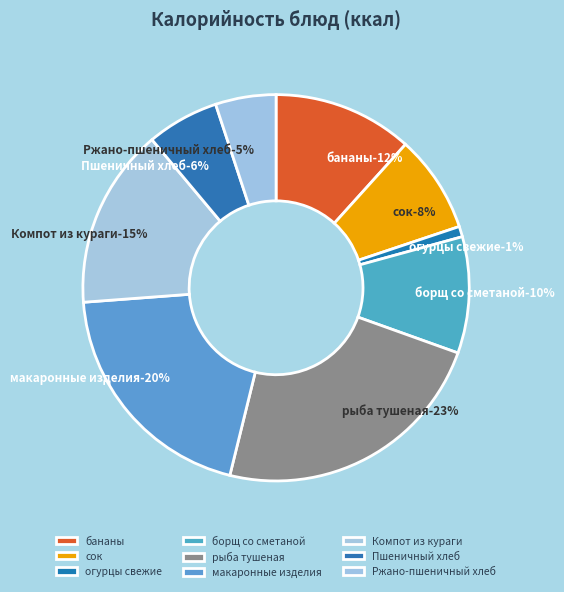

The Пшеничный хлеб slice represents 6% of the pie. True or false?

True